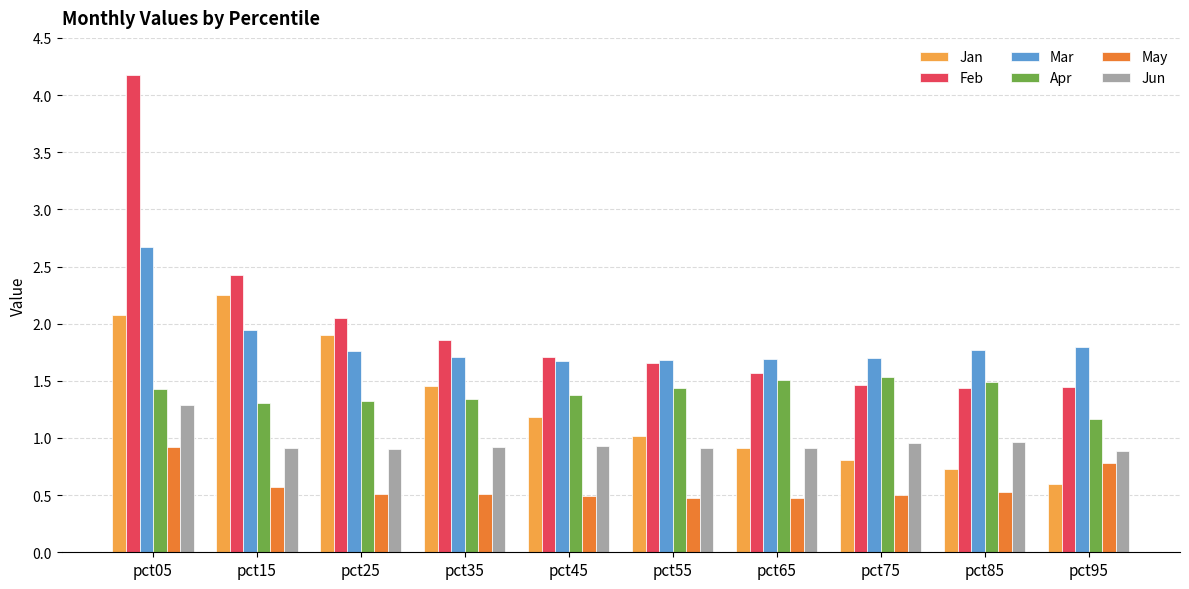

The value of May at pct95 is 0.2. True or false?

False